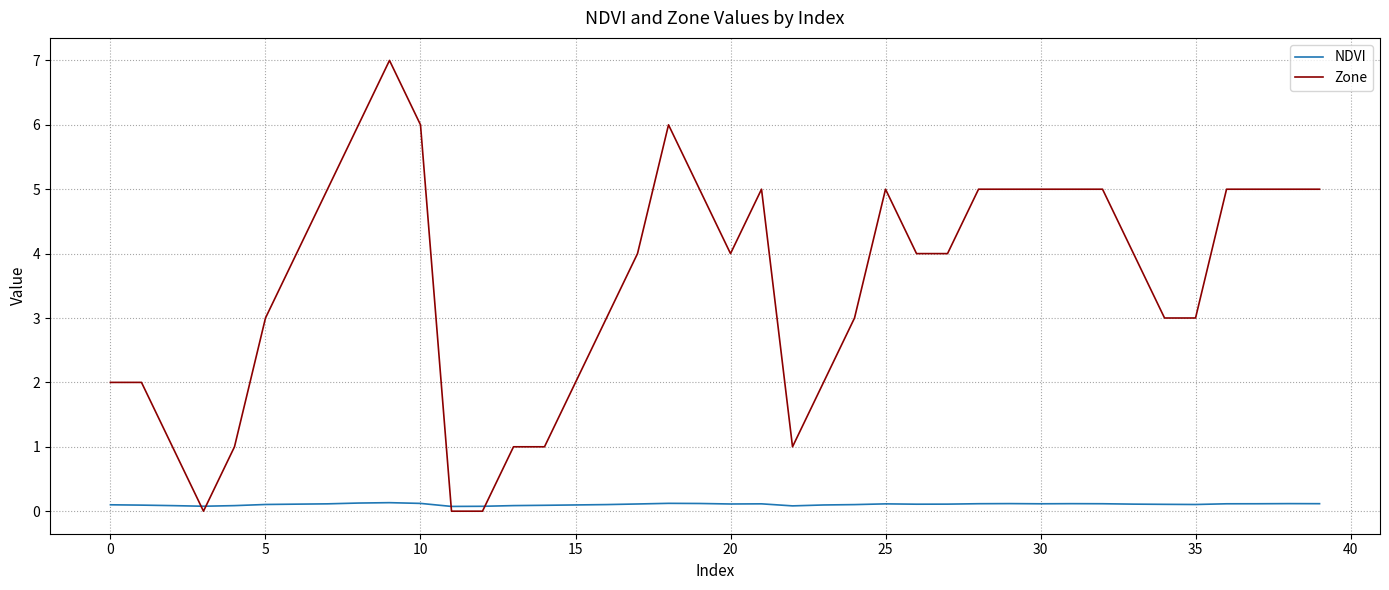

How many NDVI values are between 0 and 1?

40